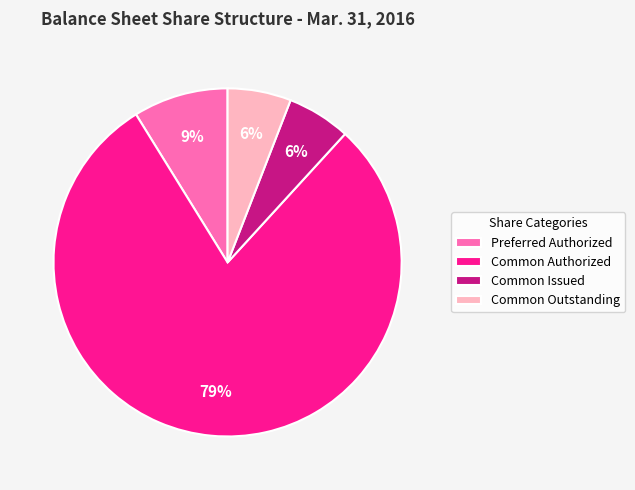

The Common Authorized slice represents 79% of the pie. True or false?

True